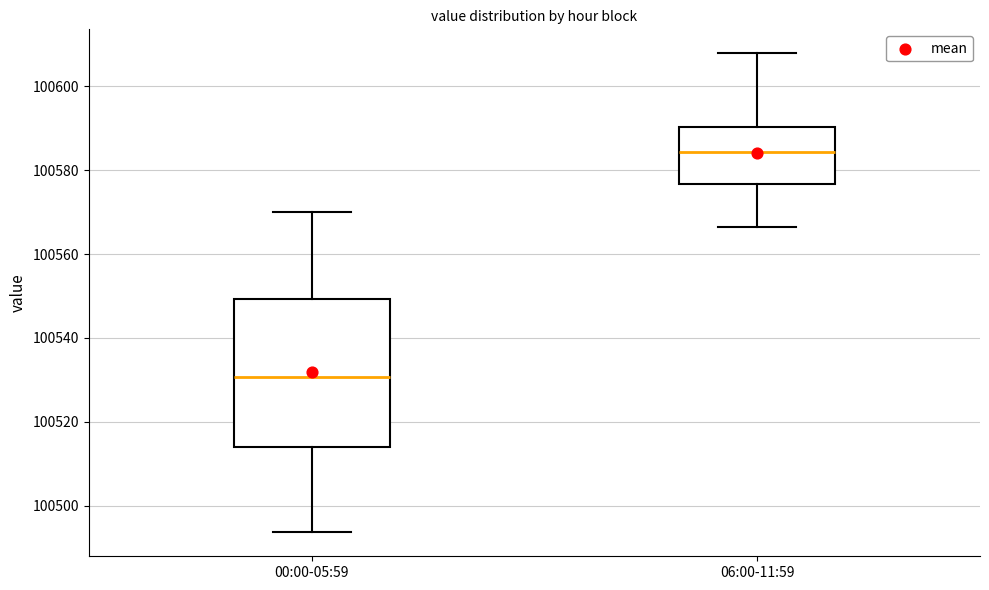

Where does the upper whisker of the box for 00:00-05:59 end on the y-axis? The values are not printed on the chart, so give them approximately, as read against the axis.

100570